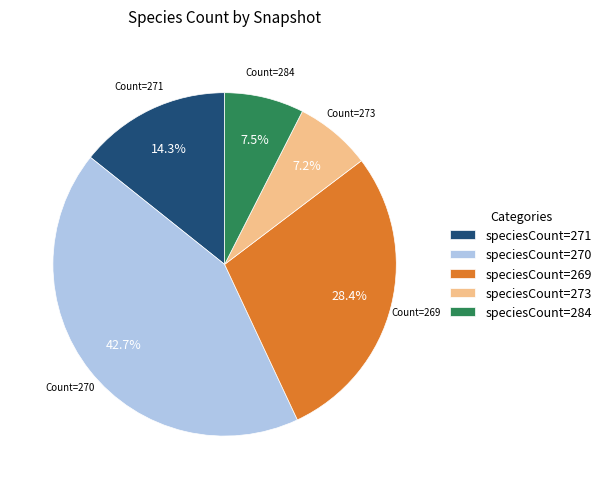

Which category has the biggest portion of the pie?

speciesCount=270